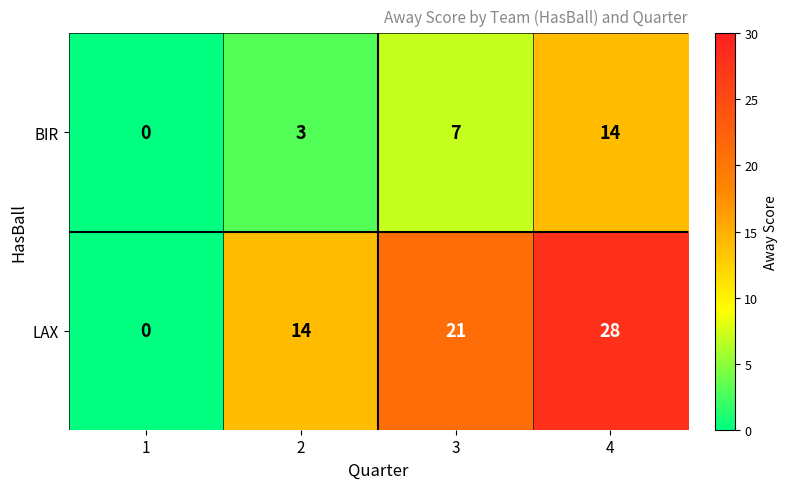

What is the approximate value of LAX at 4, to the nearest 10?

30